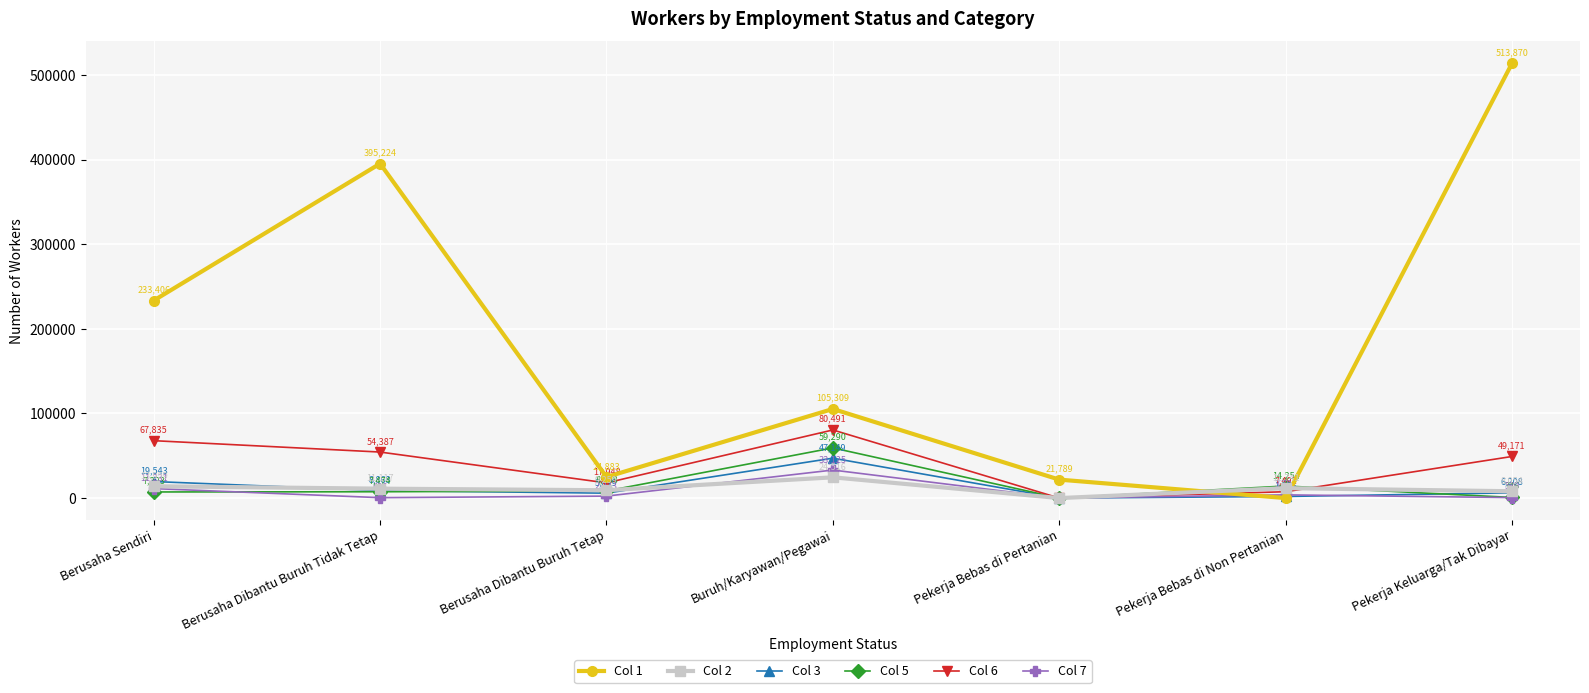

How many categories are shown in the chart?

7